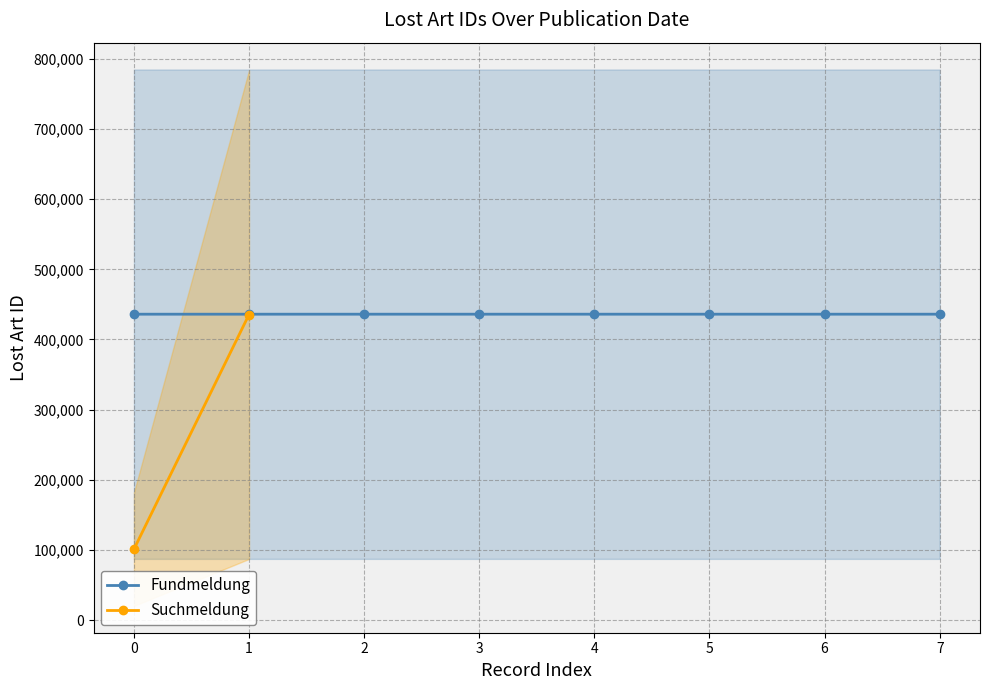

At which category does the data reach its first local valley?

2